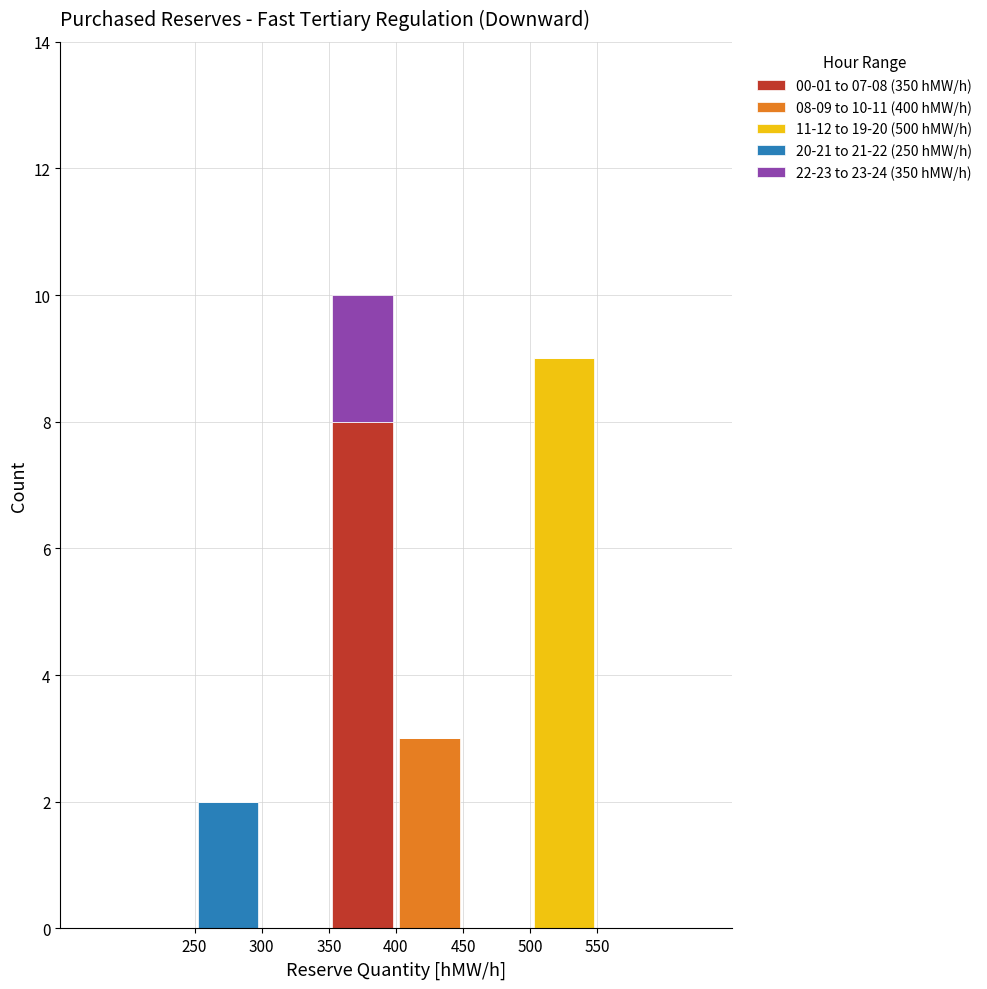

Which range on the x-axis has the tallest stacked bar (by total height)?

350 to 400